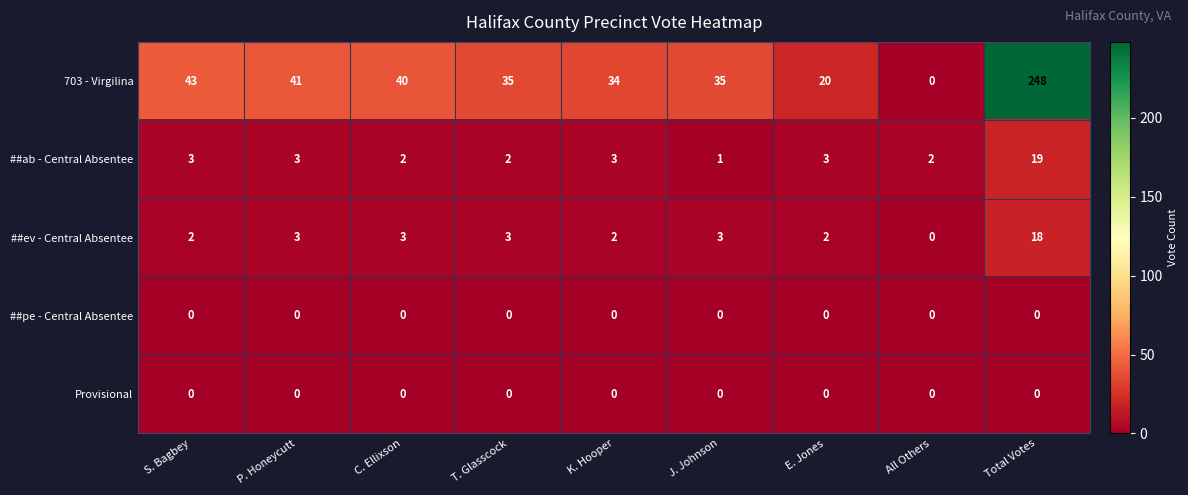

The ##ev - Central Absentee series shows 3 at P. Honeycutt. True or false?

True